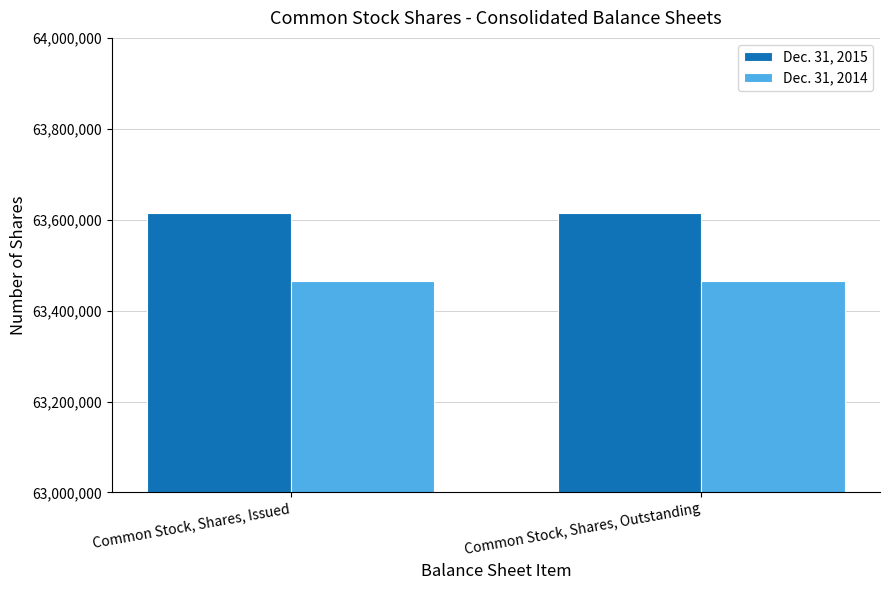

What is the difference between the highest and lowest values at Common Stock, Shares, Issued?

150000